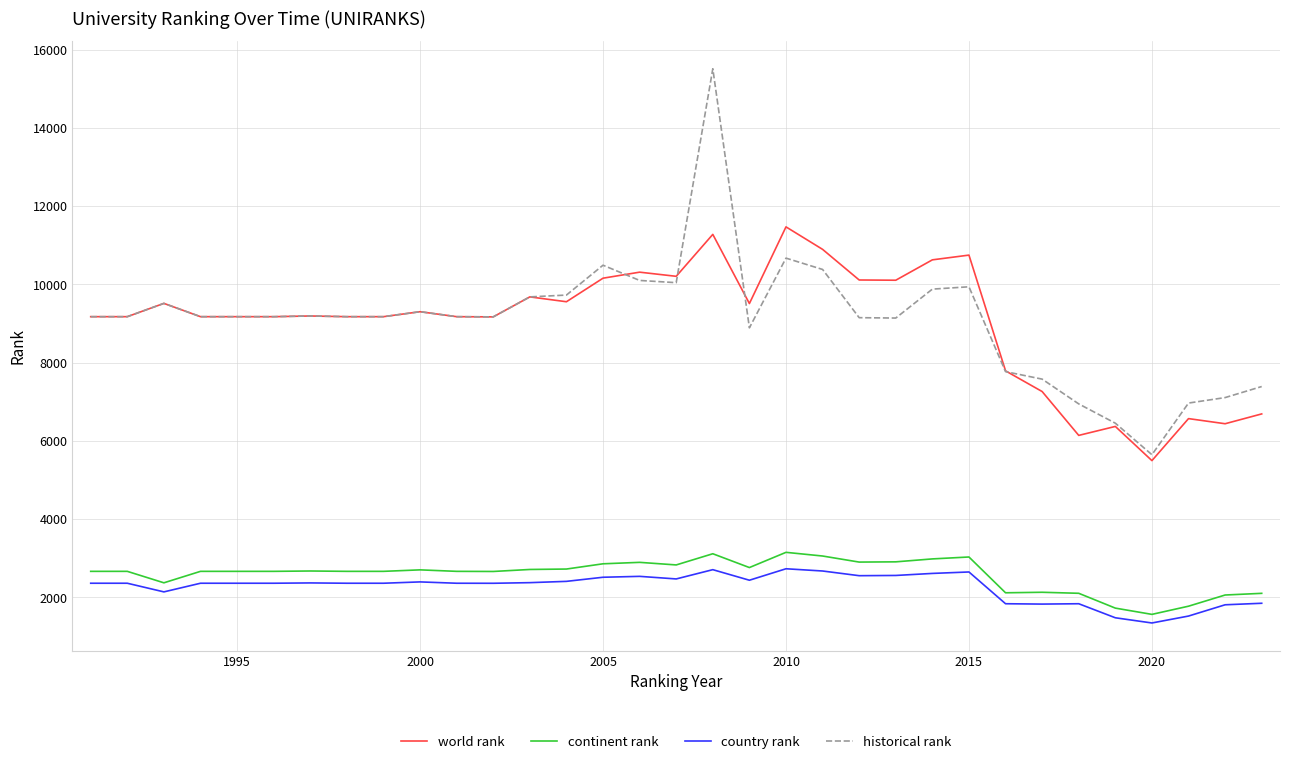

What is the minimum value for historical rank?

5643.0